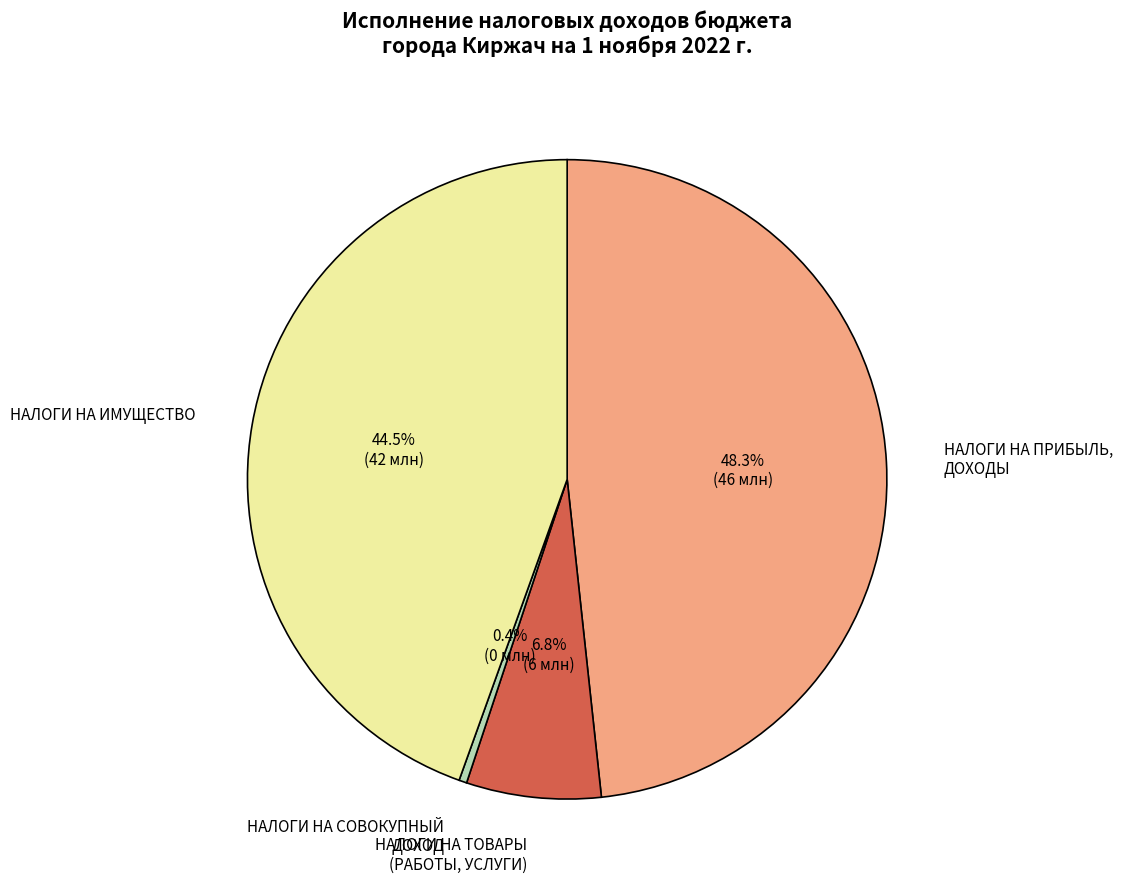

Between НАЛОГИ НА СОВОКУПНЫЙ ДОХОД and НАЛОГИ НА ПРИБЫЛЬ, ДОХОДЫ, which is larger?

НАЛОГИ НА ПРИБЫЛЬ, ДОХОДЫ